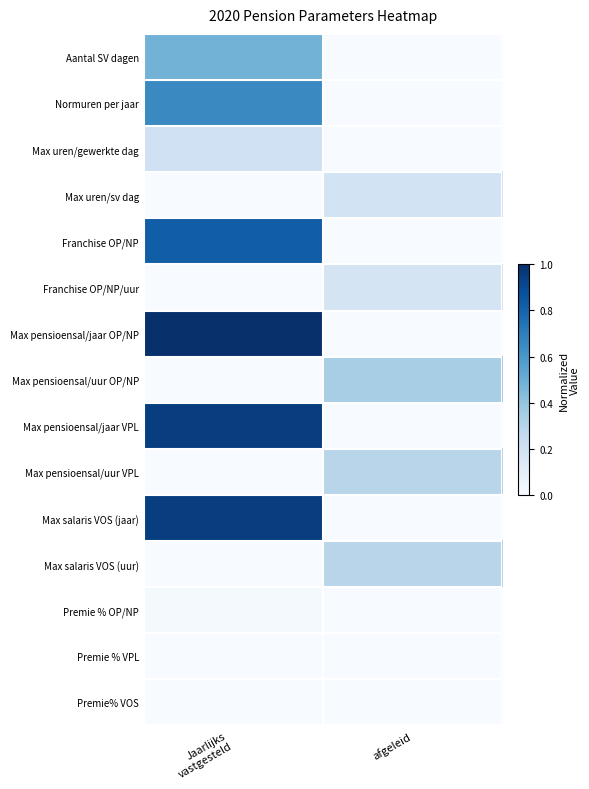

Between Jaarlijks
vastgesteld and afgeleid, which is larger?

Jaarlijks
vastgesteld